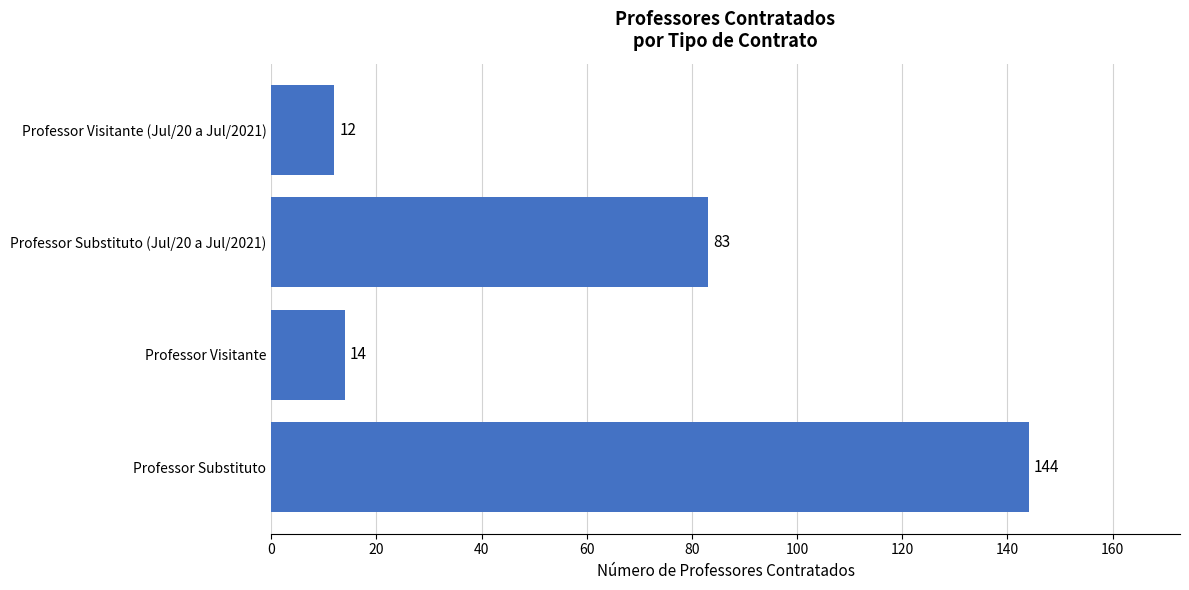

Where is the data nearest to the value 78?

Professor Substituto (Jul/20 a Jul/2021)